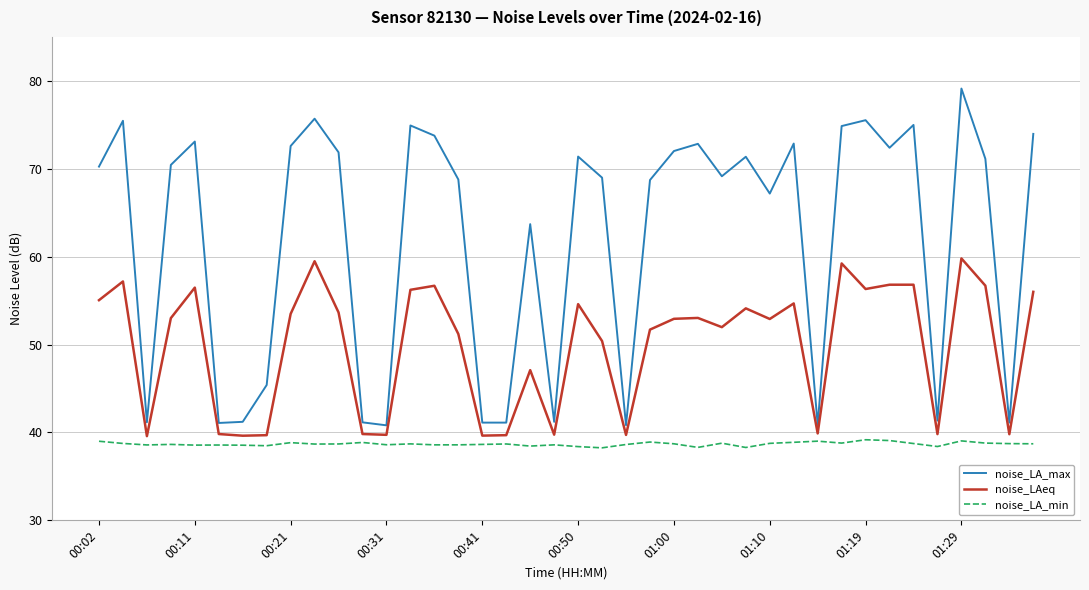

True or false: noise_LA_max and noise_LAeq cross at least once.

False